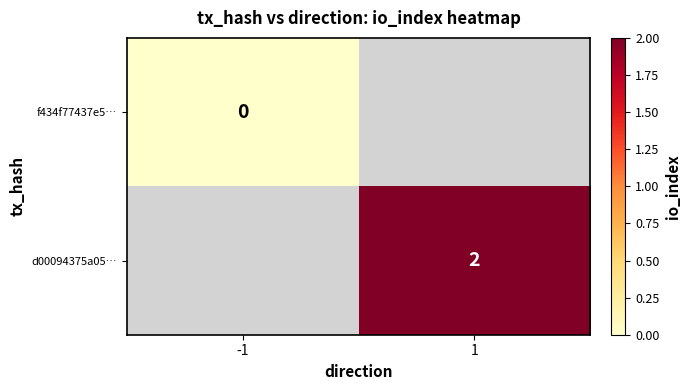

Which category has the highest value across all series?

1